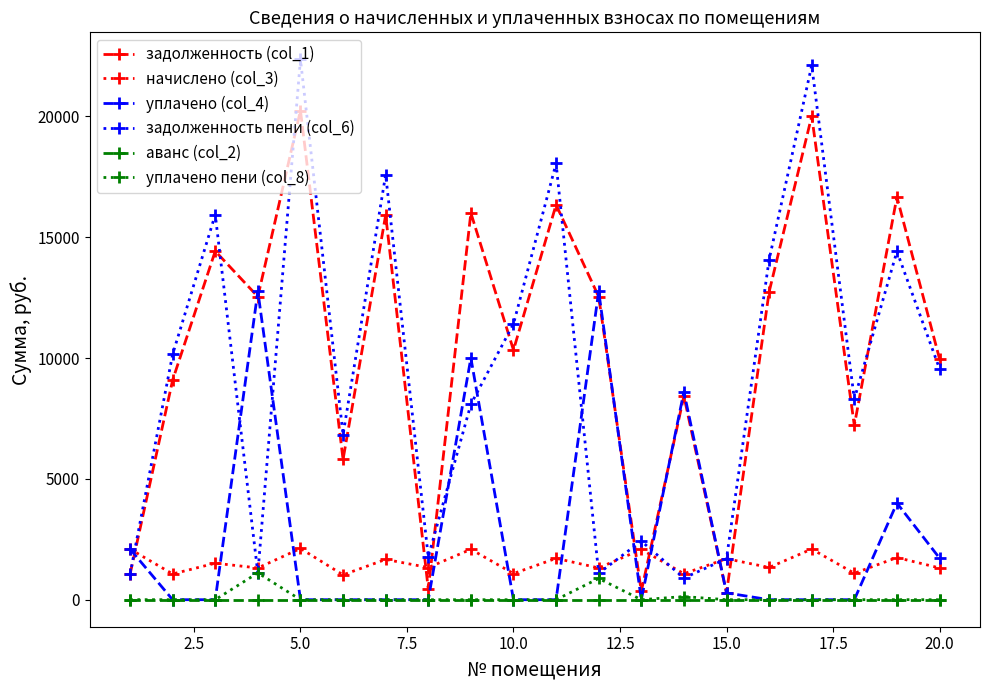

At how many categories does at least one series exceed 7625?

15